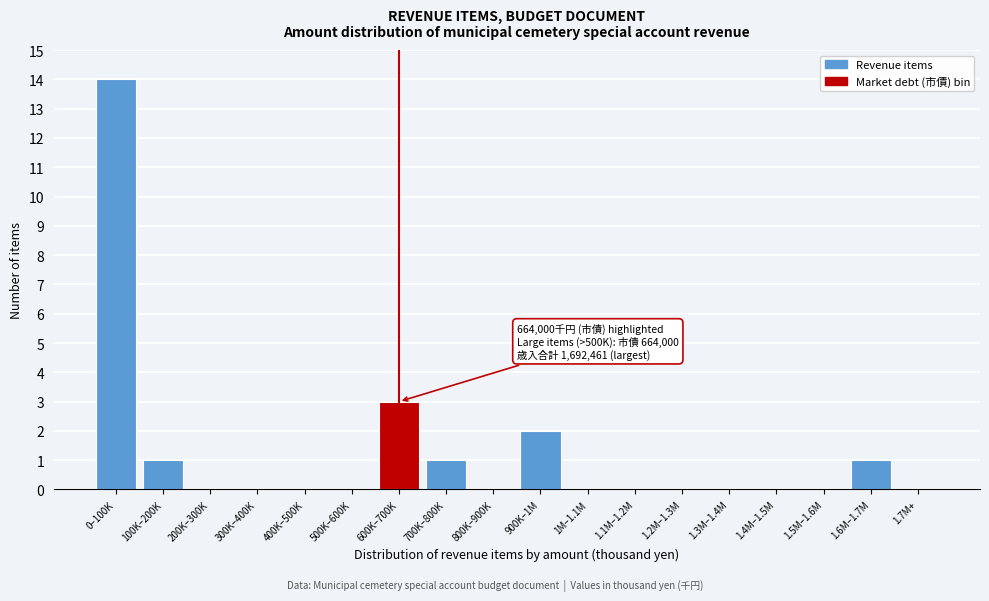

Reading left to right, extract all data points from this chart.

0–100K=14	100K–200K=1	200K–300K=0	300K–400K=0	400K–500K=0	500K–600K=0	600K–700K=3	700K–800K=1	800K–900K=0	900K–1M=2	1M–1.1M=0	1.1M–1.2M=0	1.2M–1.3M=0	1.3M–1.4M=0	1.4M–1.5M=0	1.5M–1.6M=0	1.6M–1.7M=1	1.7M+=0